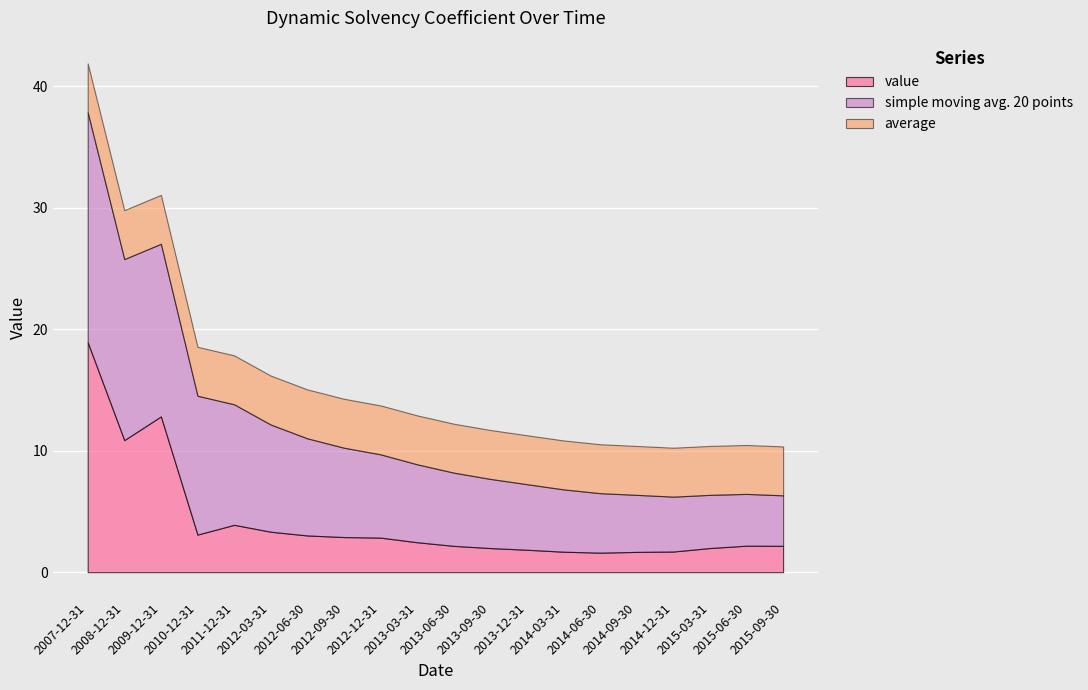

Is it true that simple moving avg. 20 points equals 14.2 at 2009-12-31?

True